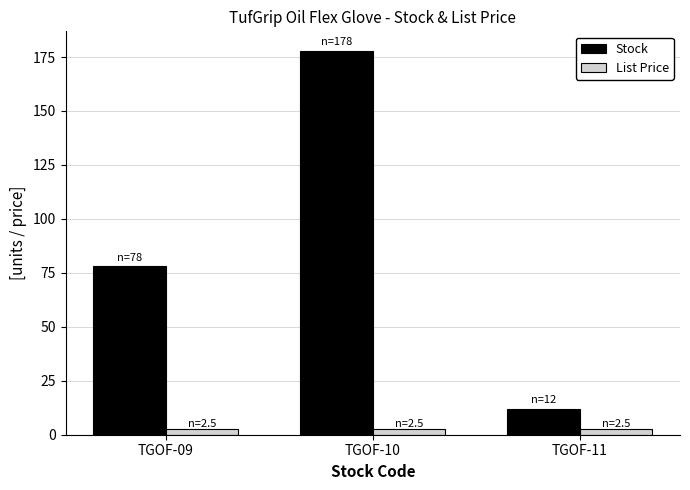

Rank the series by their maximum value, from highest to lowest.

Stock, List Price